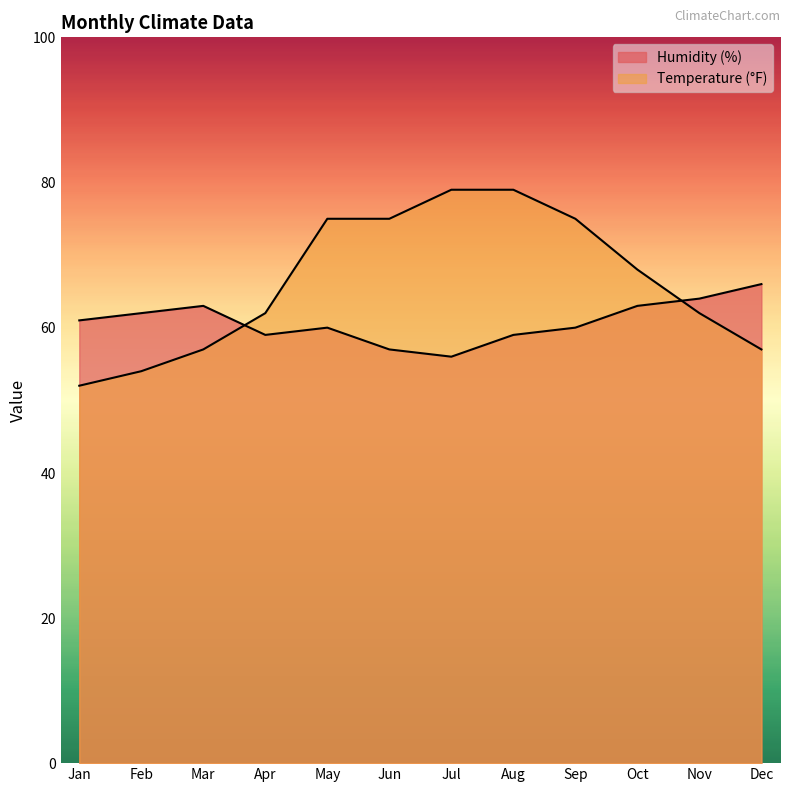

Is the value of Humidity (%) at Dec greater than the value of Temperature (°F) at Dec?

Yes